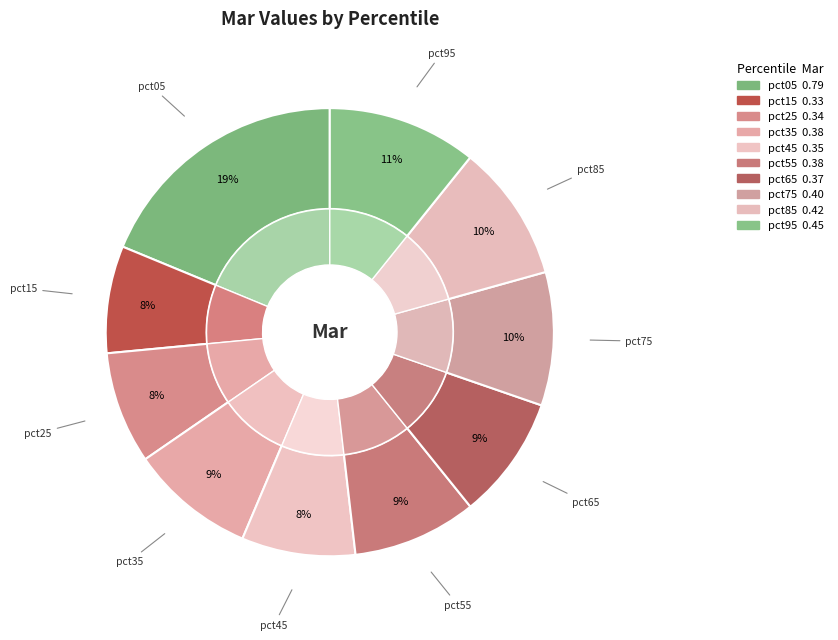

Combined, do pct25 and pct65 account for over 50%?

No